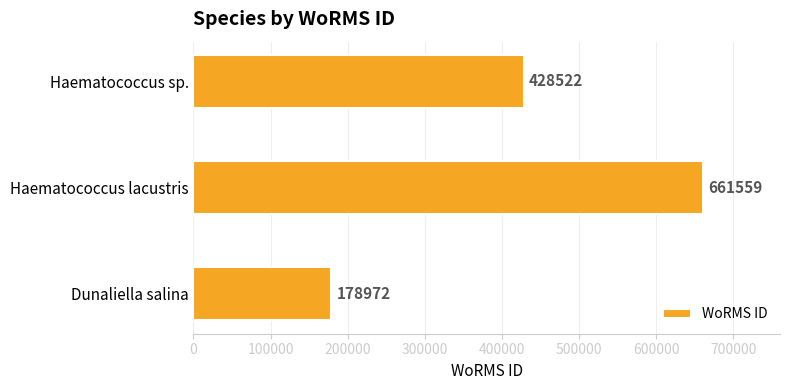

Where is the data nearest to the value 420265?

Haematococcus sp.